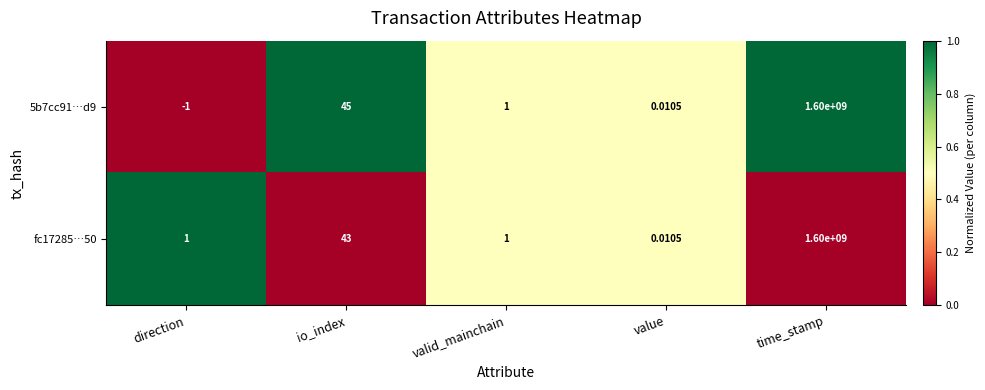

How many data points does each series have?

5